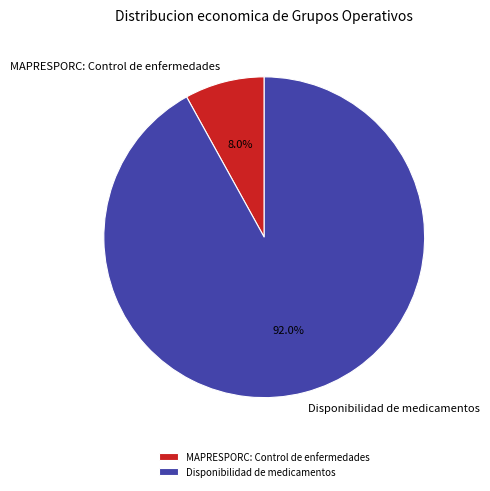

Which has a higher value, Disponibilidad de medicamentos or MAPRESPORC: Control de enfermedades?

Disponibilidad de medicamentos